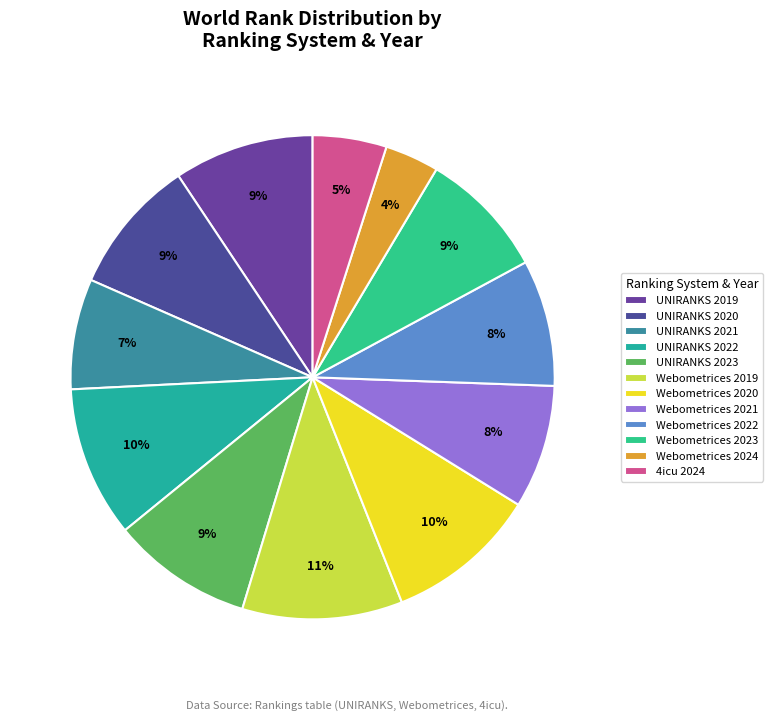

Is UNIRANKS 2019 the majority of the pie?

No